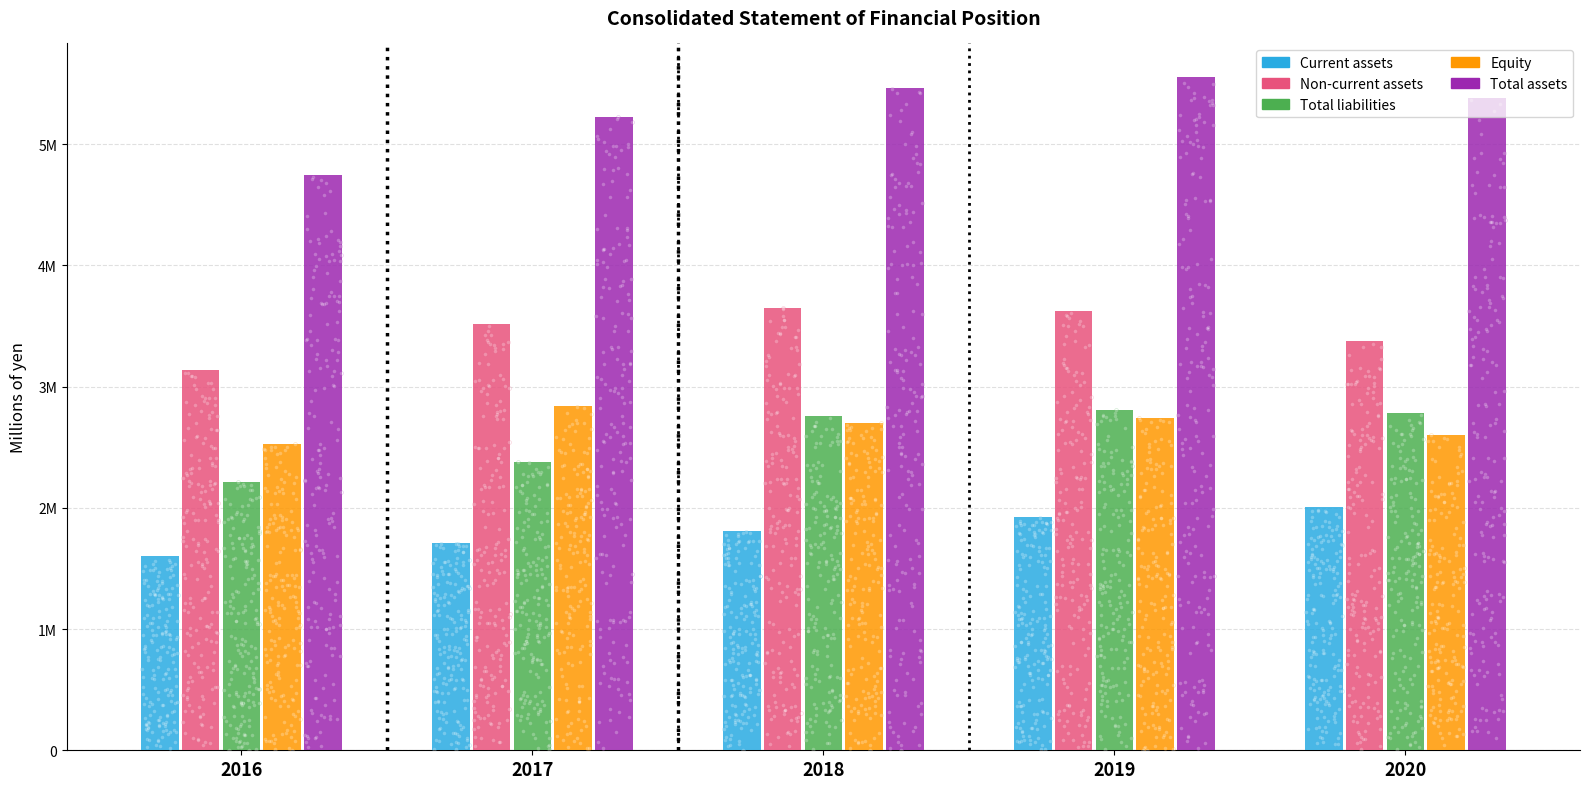

What are all the series names shown in the legend?

Current assets, Non-current assets, Total liabilities, Equity, Total assets